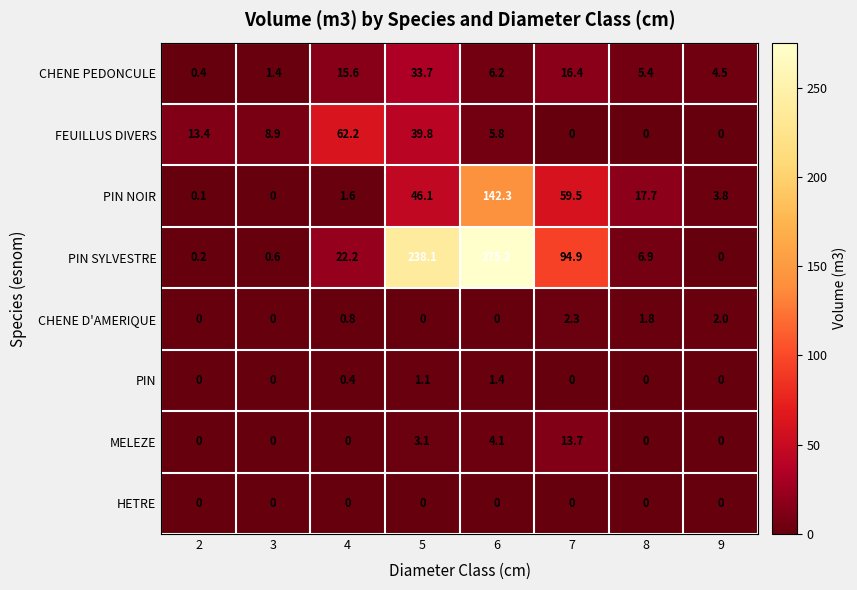

Rank the categories by PIN NOIR value from highest to lowest.

6, 7, 5, 8, 9, 4, 2, 3